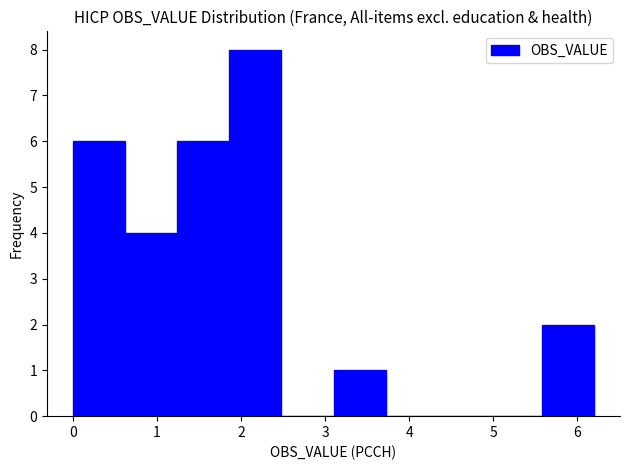

Reading left to right, list every bar in this chart as the range it spans on the x-axis followed by its height. Neither the bar edges nor the heights are printed on the chart, so give them approximately, as read against the axes.

0.00 to 0.62: 6
0.62 to 1.24: 4
1.24 to 1.86: 6
1.86 to 2.48: 8
2.48 to 3.10: 0
3.10 to 3.72: 1
3.72 to 4.34: 0
4.34 to 4.96: 0
4.96 to 5.58: 0
5.58 to 6.20: 2